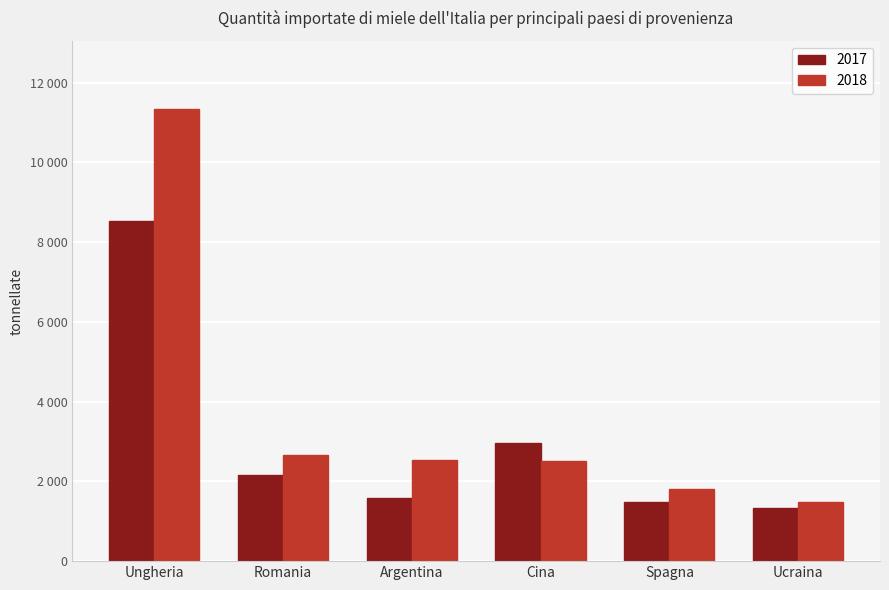

What are all the series names shown in the legend?

2017, 2018